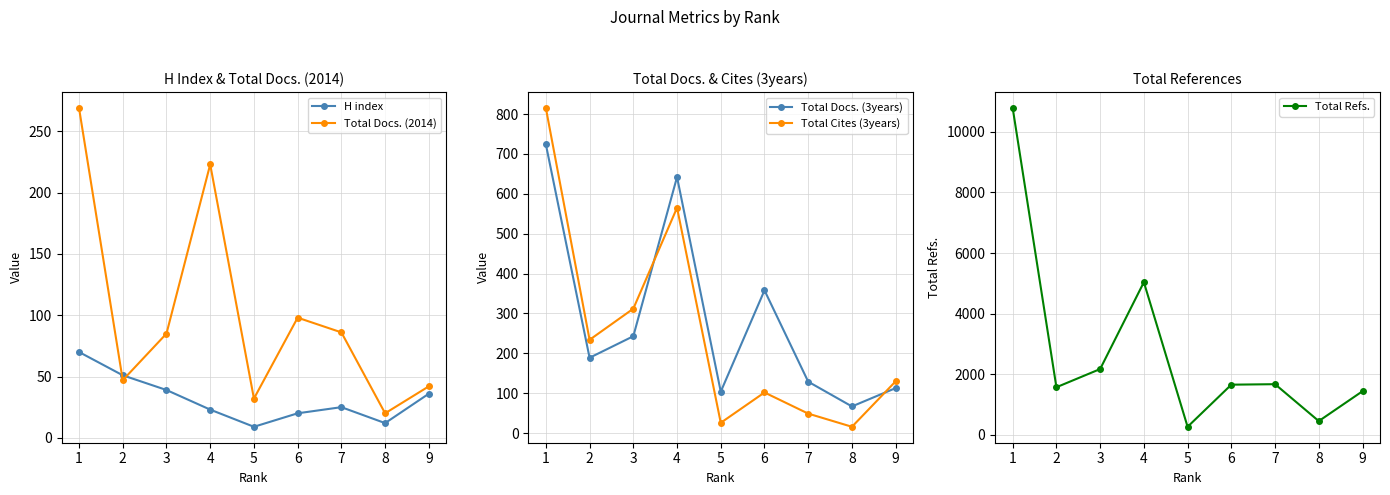

What is the value of the H index point at the 2nd from the left?

51